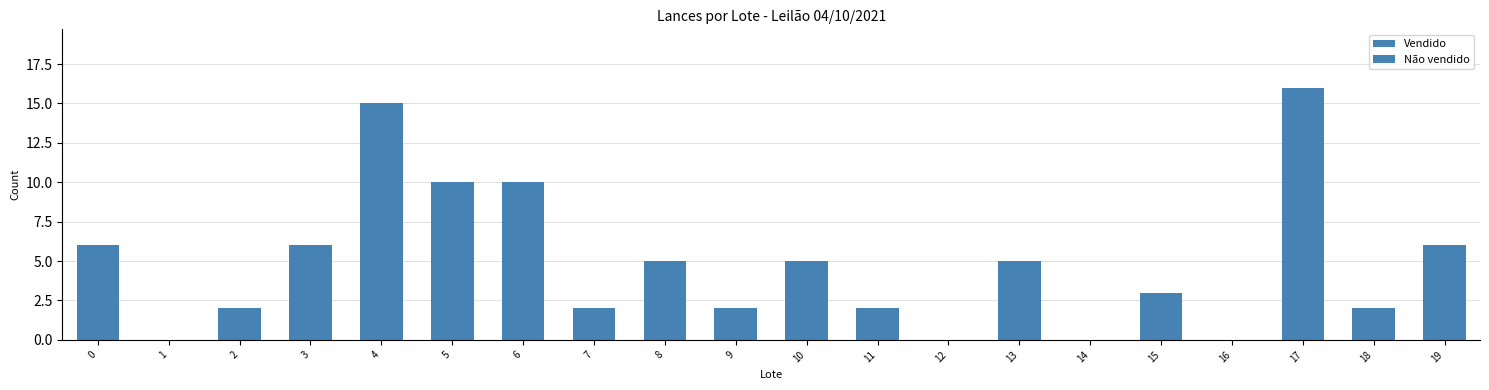

Rank the series at 9 from highest to lowest value.

Vendido, Não vendido